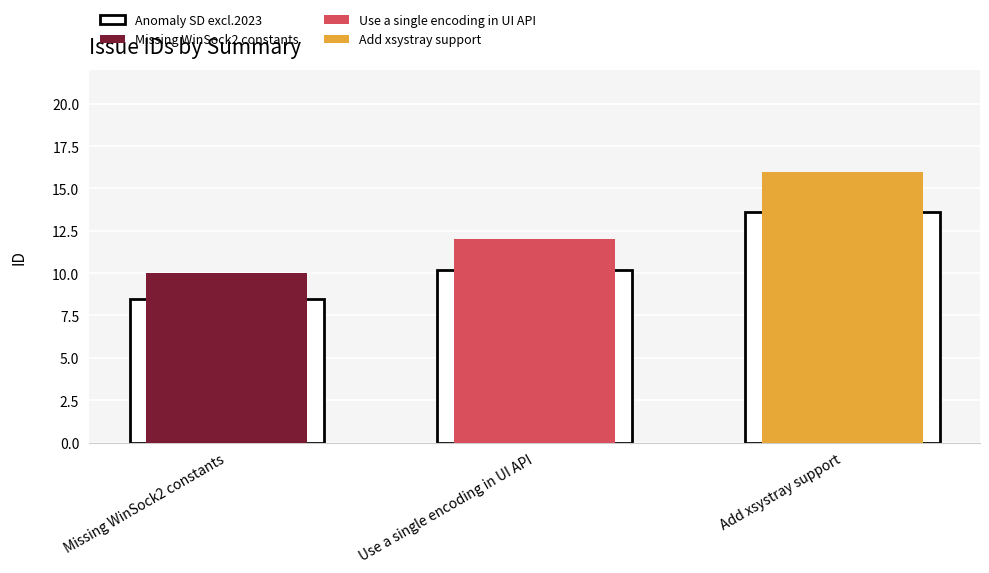

Rank the categories by value from lowest to highest.

Missing WinSock2 constants, Use a single encoding in UI API, Add xsystray support